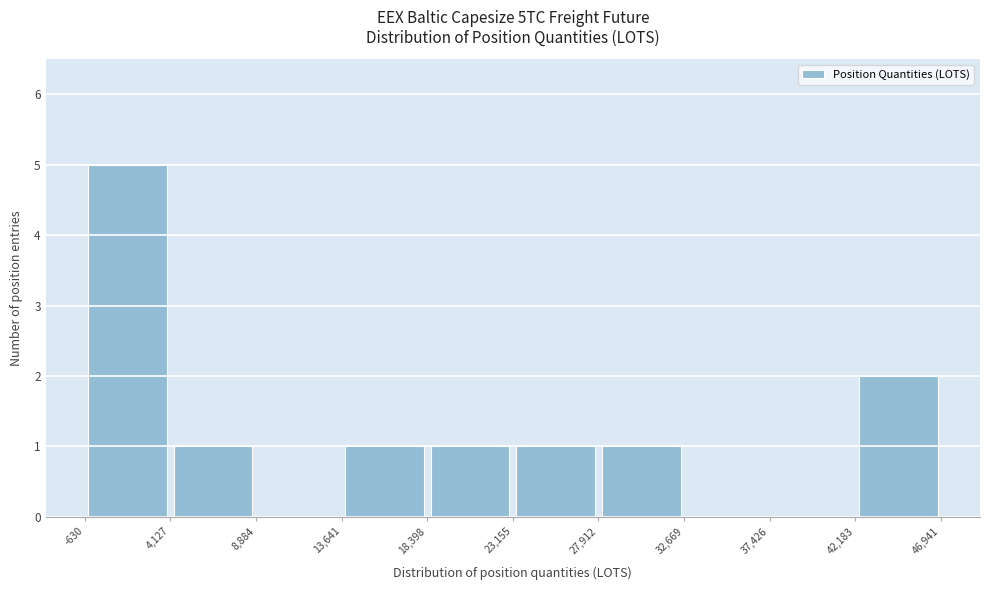

What is the height of the bar covering -630 to 4,127 on the x-axis? The values are not printed on the chart, so give them approximately, as read against the axis.

5